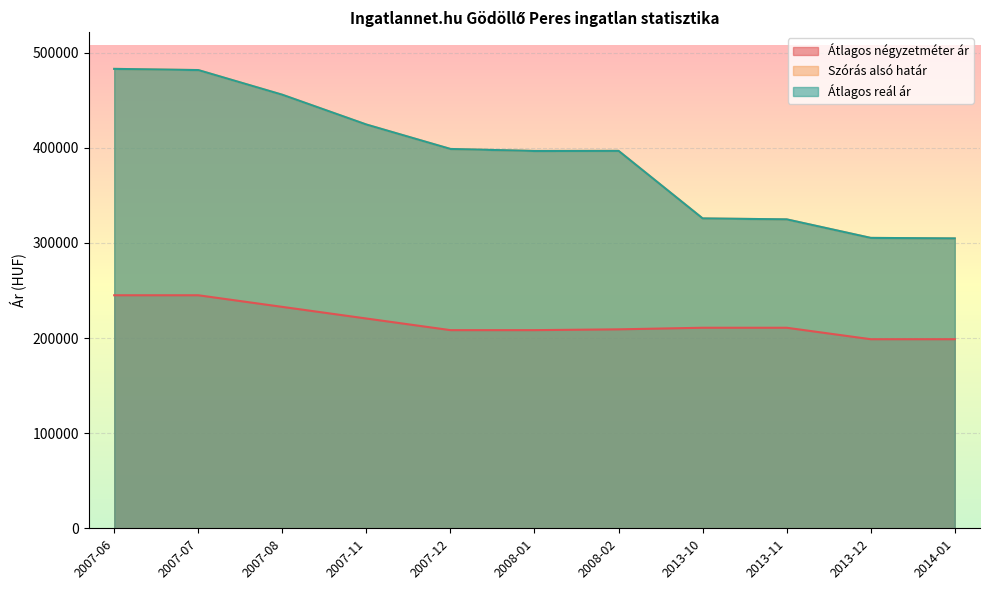

What are all the series names shown in the legend?

Átlagos négyzetméter ár, Szórás alsó határ, Átlagos reál ár